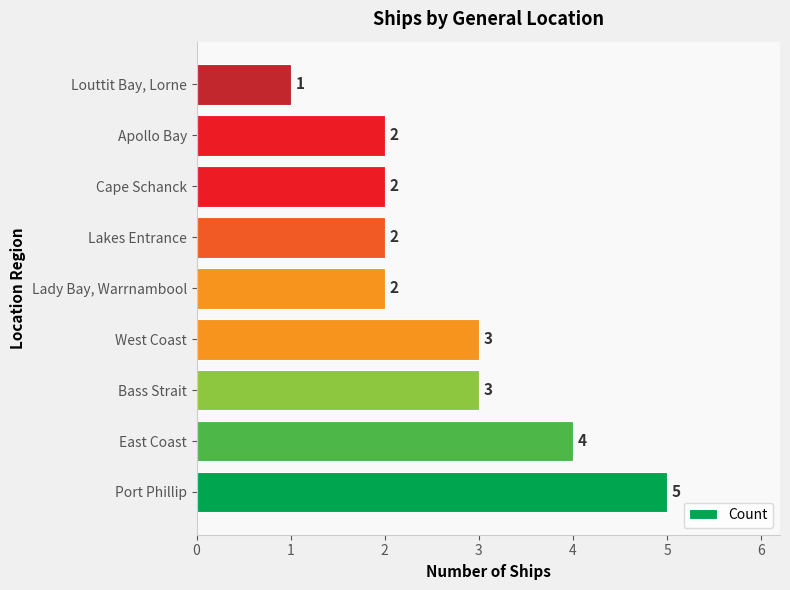

Which has a higher value, West Coast or Port Phillip?

Port Phillip